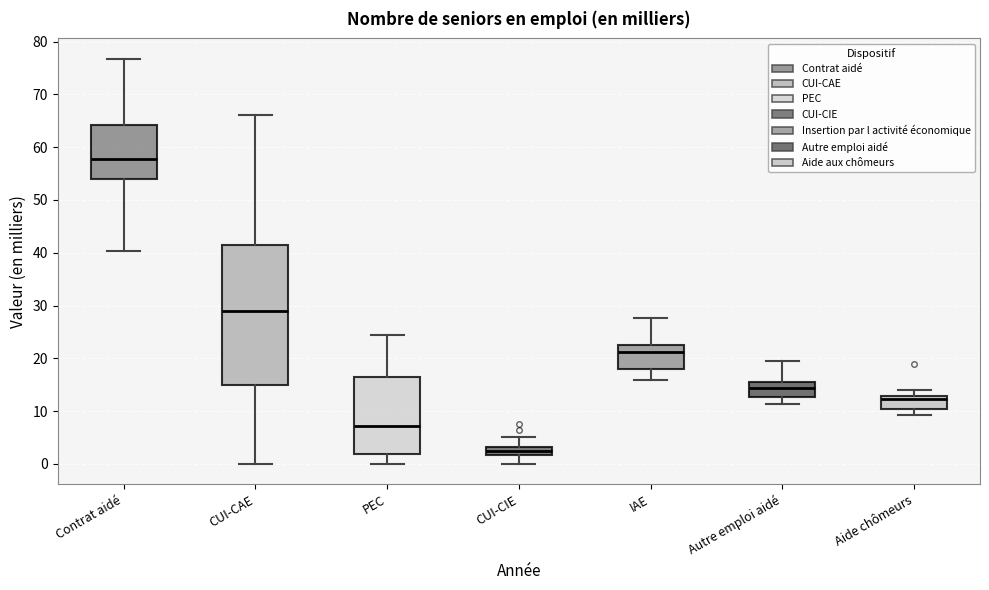

Where does the median line of the box for Autre emploi aidé sit on the y-axis? The values are not printed on the chart, so give them approximately, as read against the axis.

14